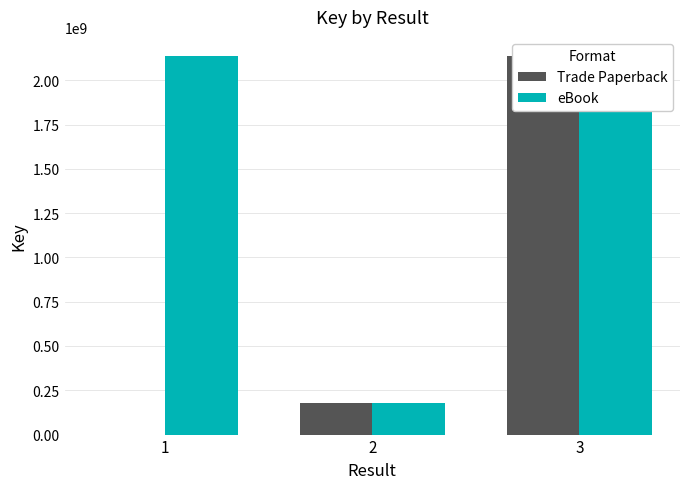

Are the bars grouped side by side (vs. stacked)?

Yes